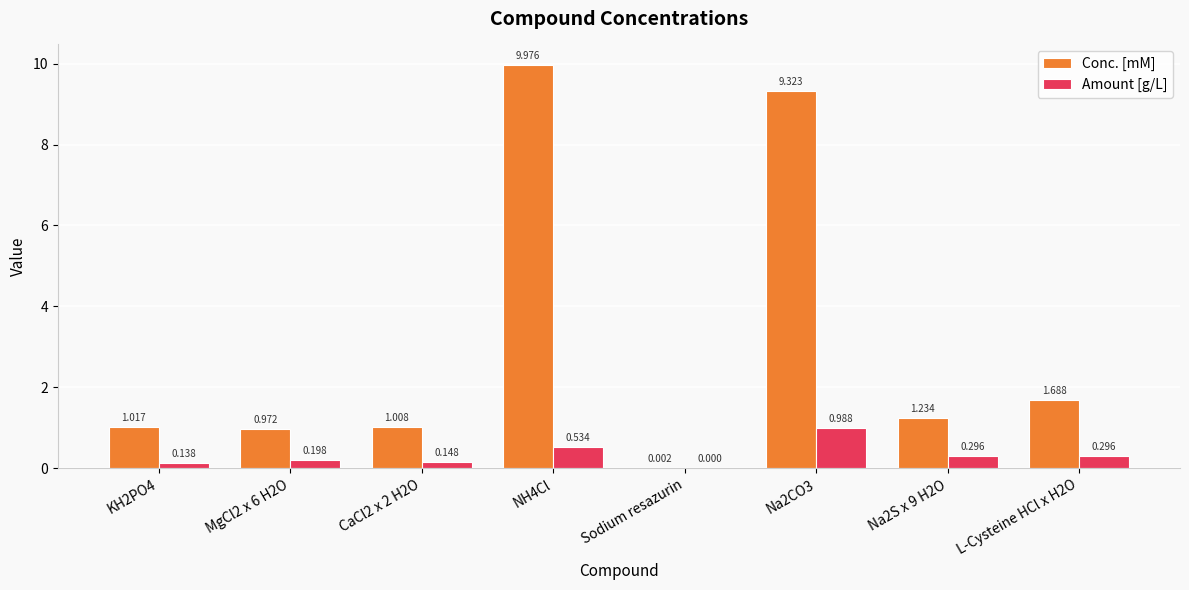

Which label corresponds to the largest value in the chart?

NH4Cl